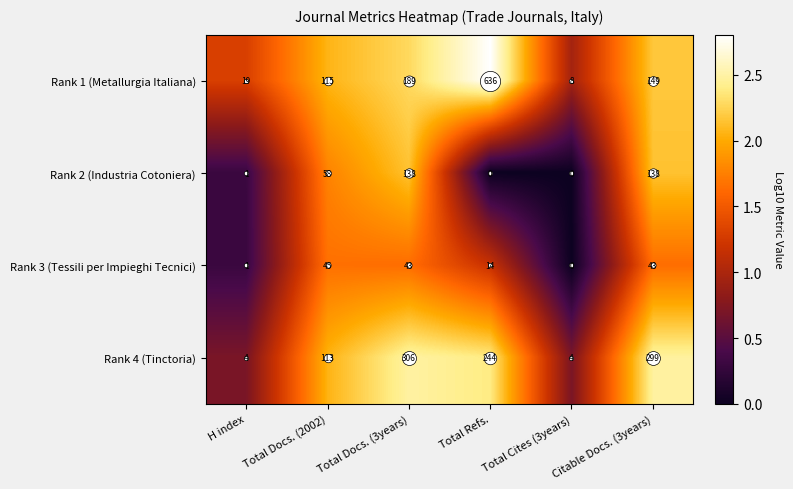

Rank the series by their maximum value, from lowest to highest.

Rank 3 (Tessili per Impieghi Tecnici), Rank 2 (Industria Cotoniera), Rank 4 (Tinctoria), Rank 1 (Metallurgia Italiana)